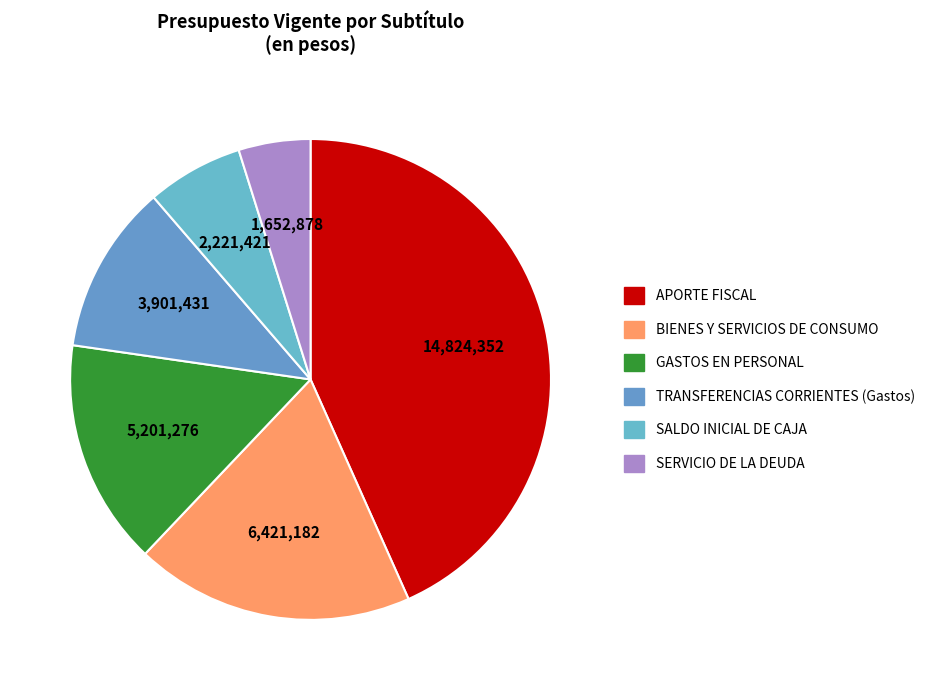

How many slices are in this pie chart?

6